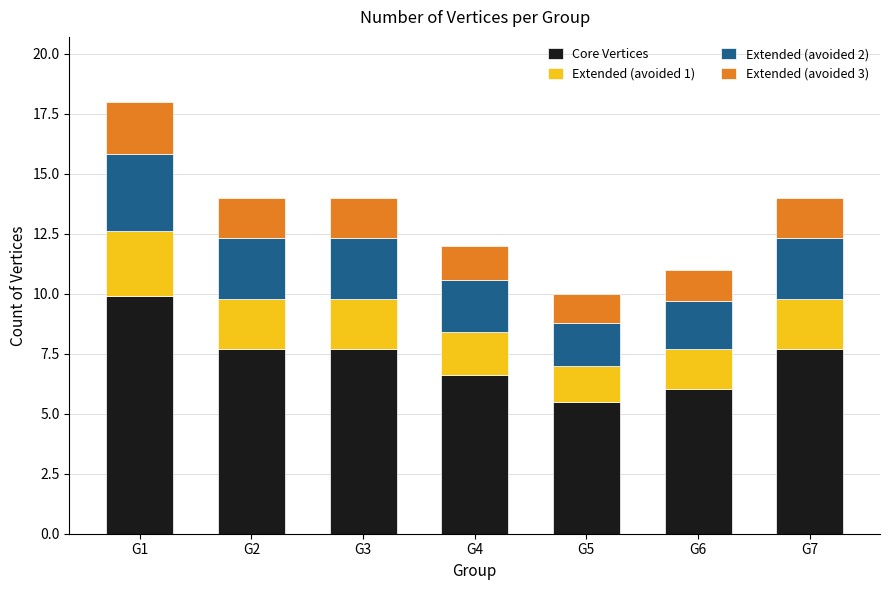

What is the difference between the second highest and second lowest values in the Core Vertices series?

1.7